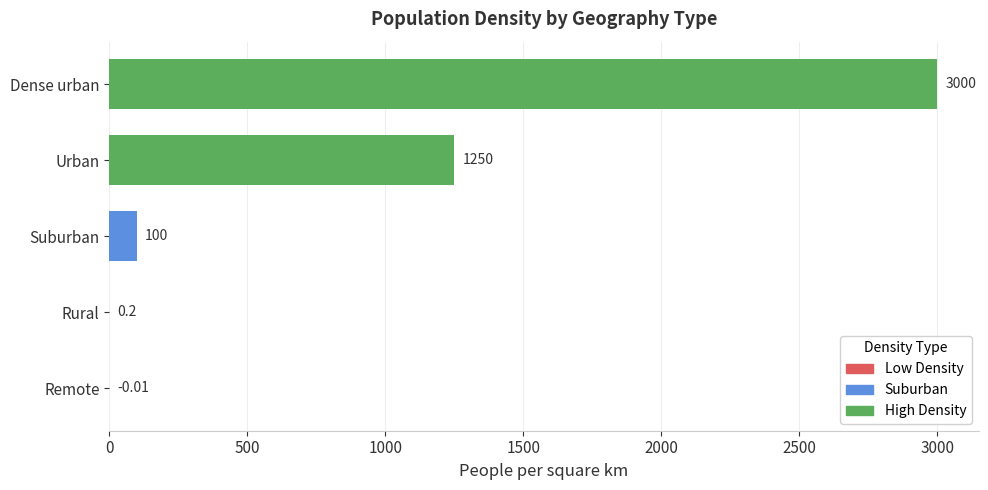

Rank the categories by value from highest to lowest.

Dense urban, Urban, Suburban, Rural, Remote